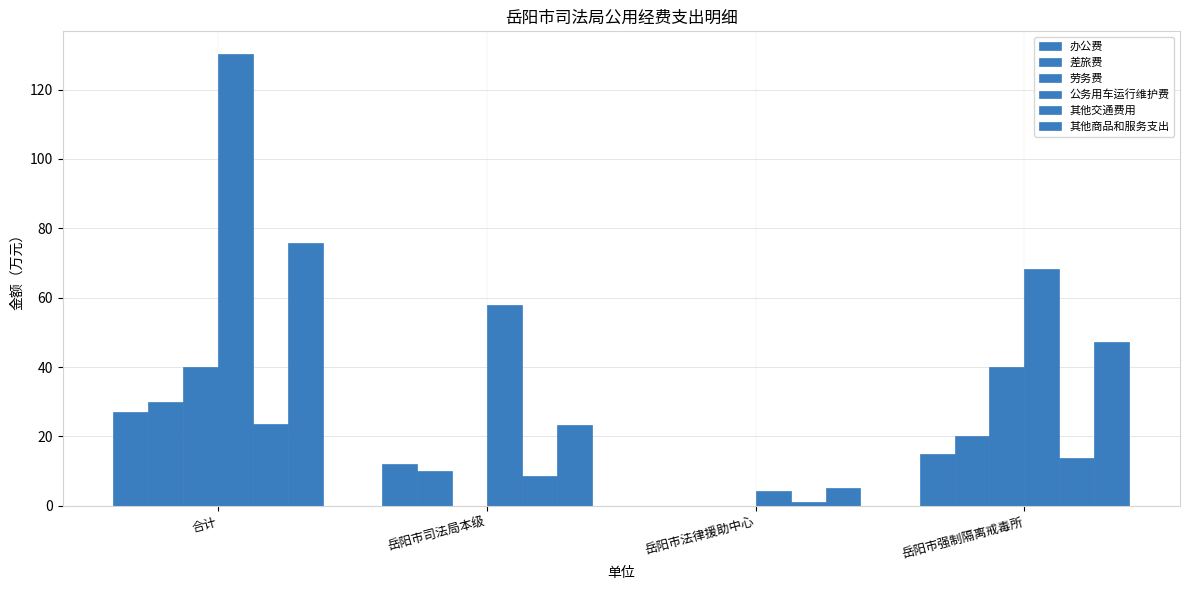

What is the minimum value for 公务用车运行维护费?

4.2